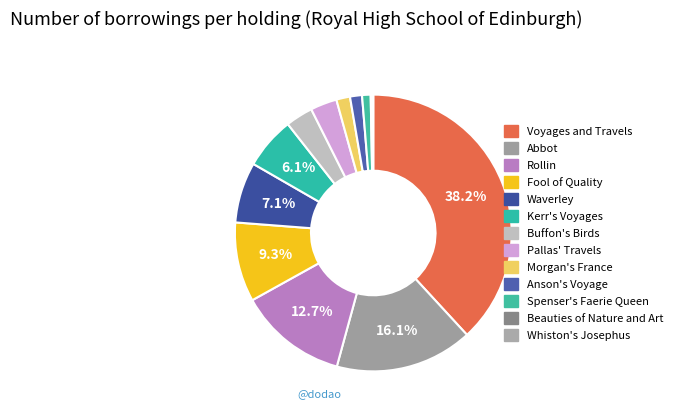

To the nearest percent, what is the average slice percentage?

8%